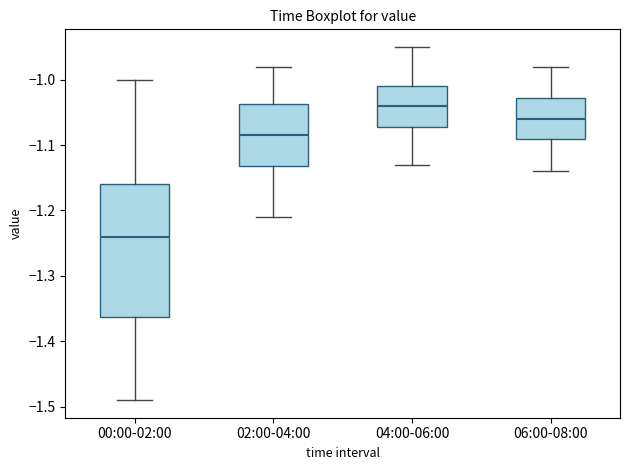

Reading left to right, read every box against the y-axis: the position of its median line, the range the box covers, and the ends of its whiskers. The values are not printed on the chart, so give them approximately, as read against the axis.

00:00-02:00: median -1.24, box -1.36 to -1.16, whiskers -1.49 to -1.00
02:00-04:00: median -1.08, box -1.13 to -1.04, whiskers -1.21 to -0.98
04:00-06:00: median -1.04, box -1.07 to -1.01, whiskers -1.13 to -0.95
06:00-08:00: median -1.06, box -1.09 to -1.03, whiskers -1.14 to -0.98